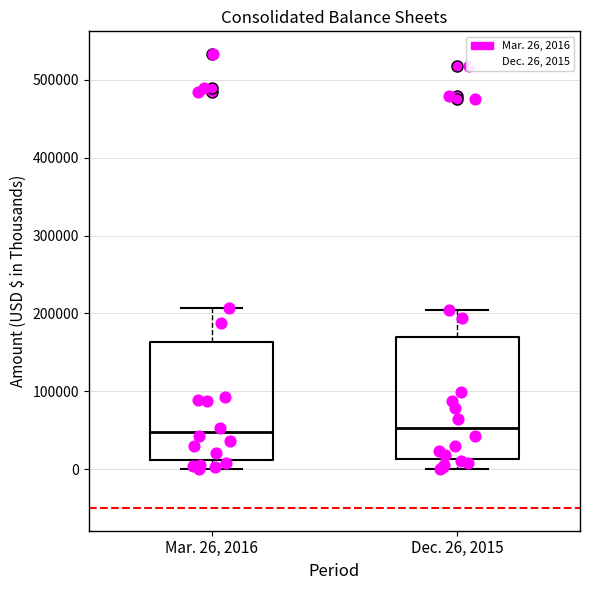

Where is the lower edge of the box for Dec. 26, 2015 on the y-axis? The values are not printed on the chart, so give them approximately, as read against the axis.

10000